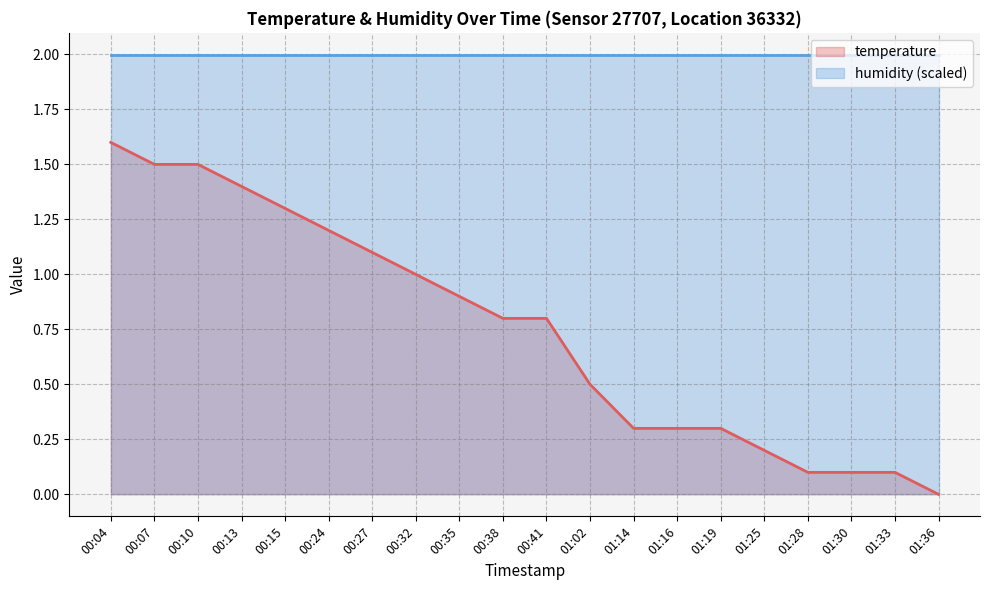

Reading left to right, what are all the values shown in this chart?

1.6	1.5	1.5	1.4	1.3	1.2	1.1	1.0	0.9	0.8	0.8	0.5	0.3	0.3	0.3	0.2	0.1	0.1	0.1	0.0